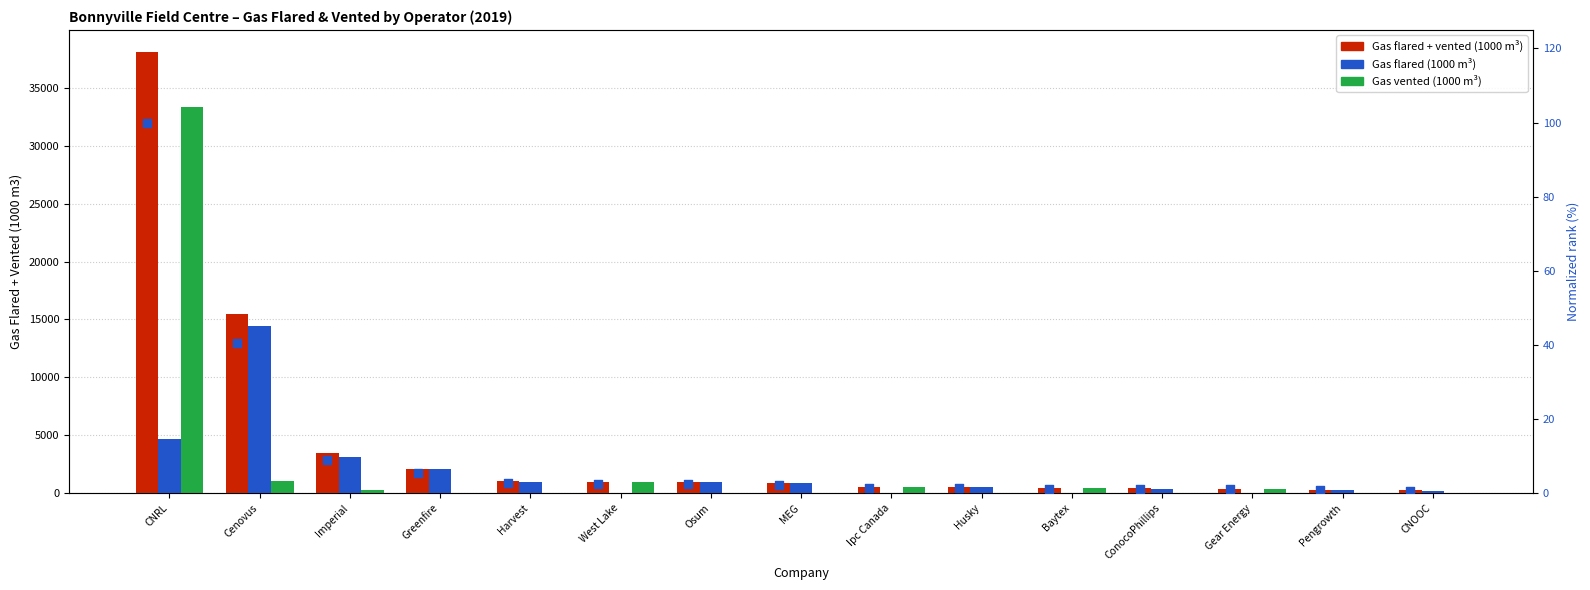

Which series contains the lowest Y value?

Gas flared (1000 m3)